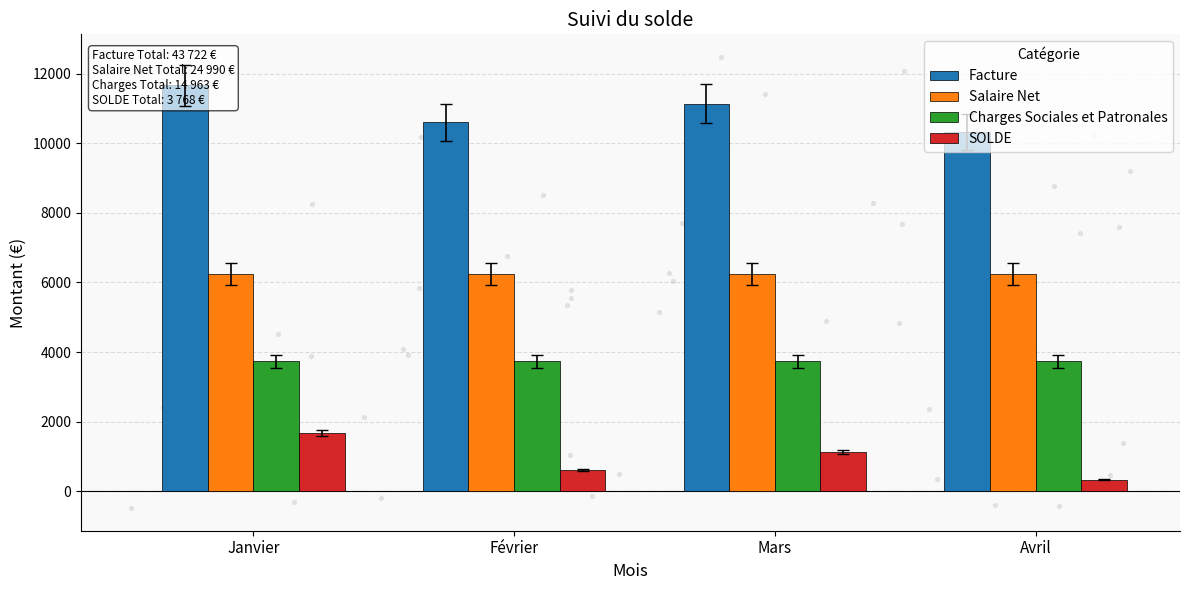

At which category is the sum across all series the highest?

Janvier